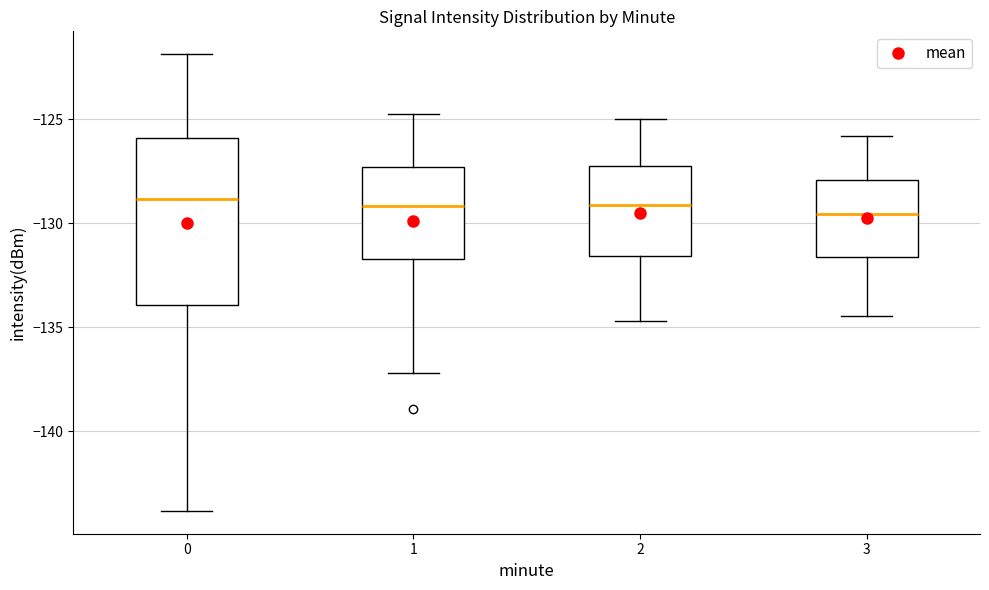

Reading left to right, transcribe this box plot: for each box, give where its median line is, the range the box spans, and where its two whiskers end, as read against the y-axis. The values are not printed on the chart, so give them approximately, as read against the axis.

0: median -129.0, box -134.0 to -126.0, whiskers -144.0 to -122.0
1: median -129.0, box -131.5 to -127.5, whiskers -137.0 to -124.5
2: median -129.0, box -131.5 to -127.5, whiskers -134.5 to -125.0
3: median -129.5, box -131.5 to -128.0, whiskers -134.5 to -126.0